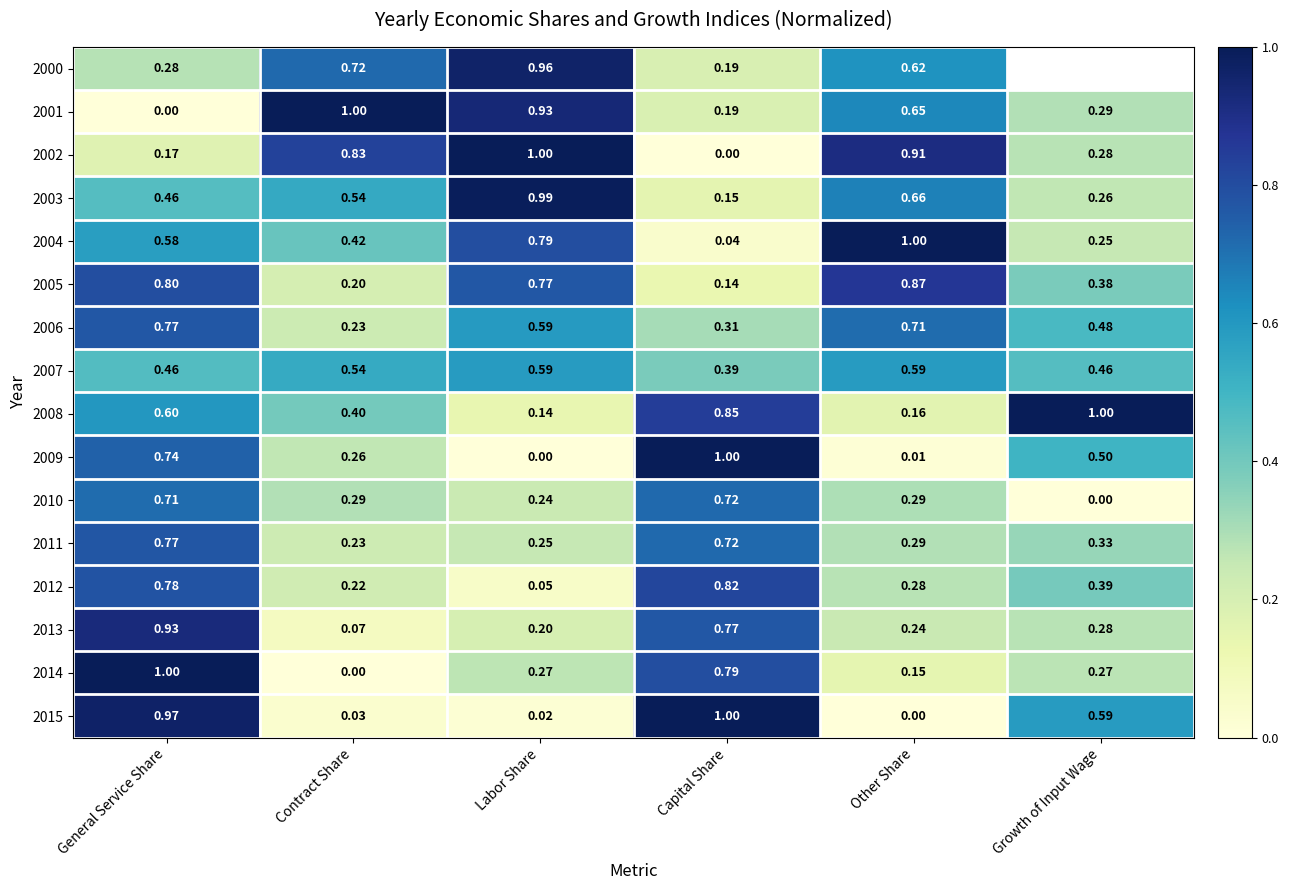

Is it true that 2012 equals 0.4 at Growth of Input Wage?

True